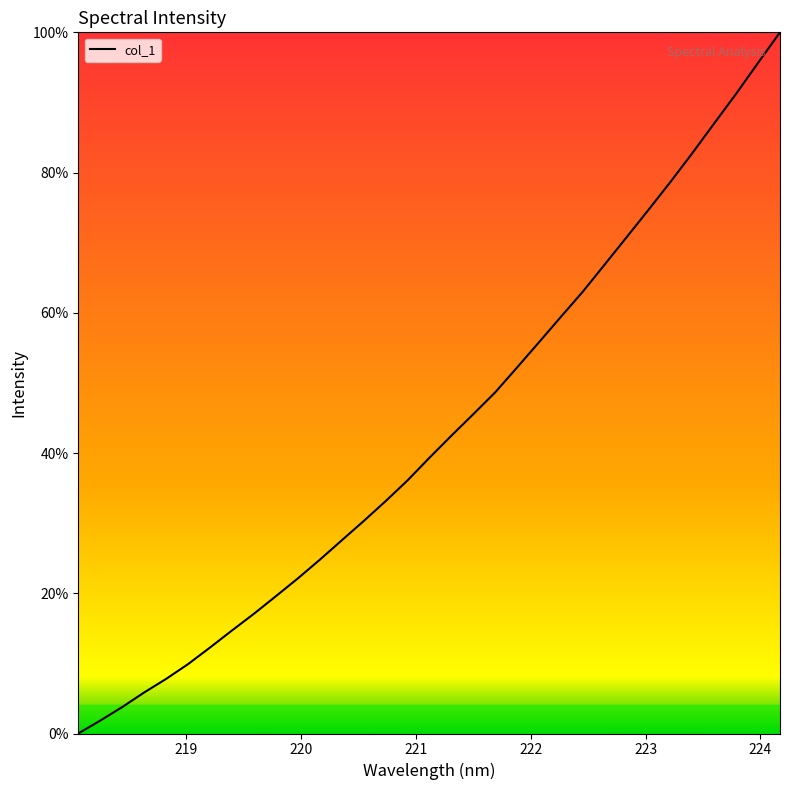

What is the greatest value displayed?

100.0